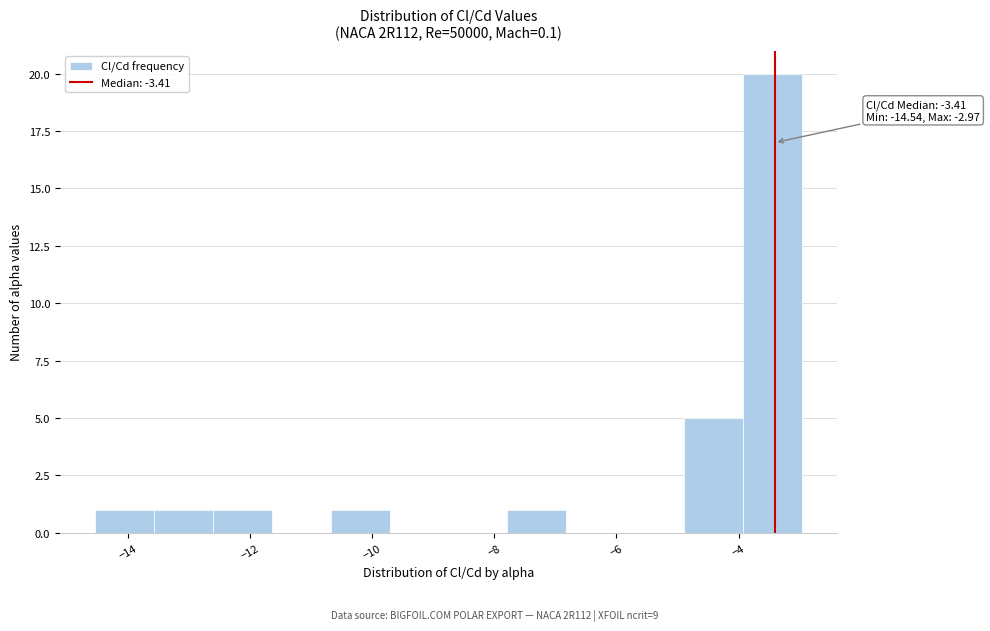

Over which range of the x-axis is the bar tallest?

-4.0 to -3.0